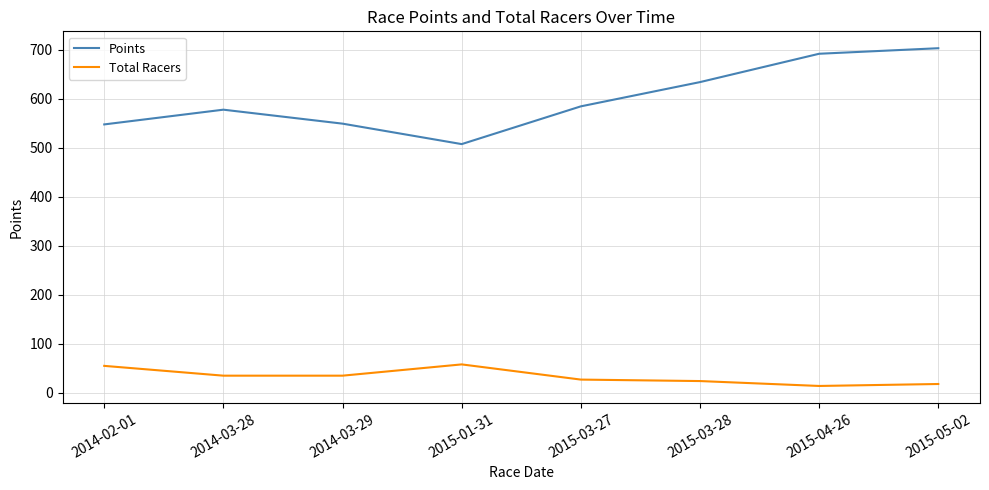

What position from the right is 2014-03-29?

6